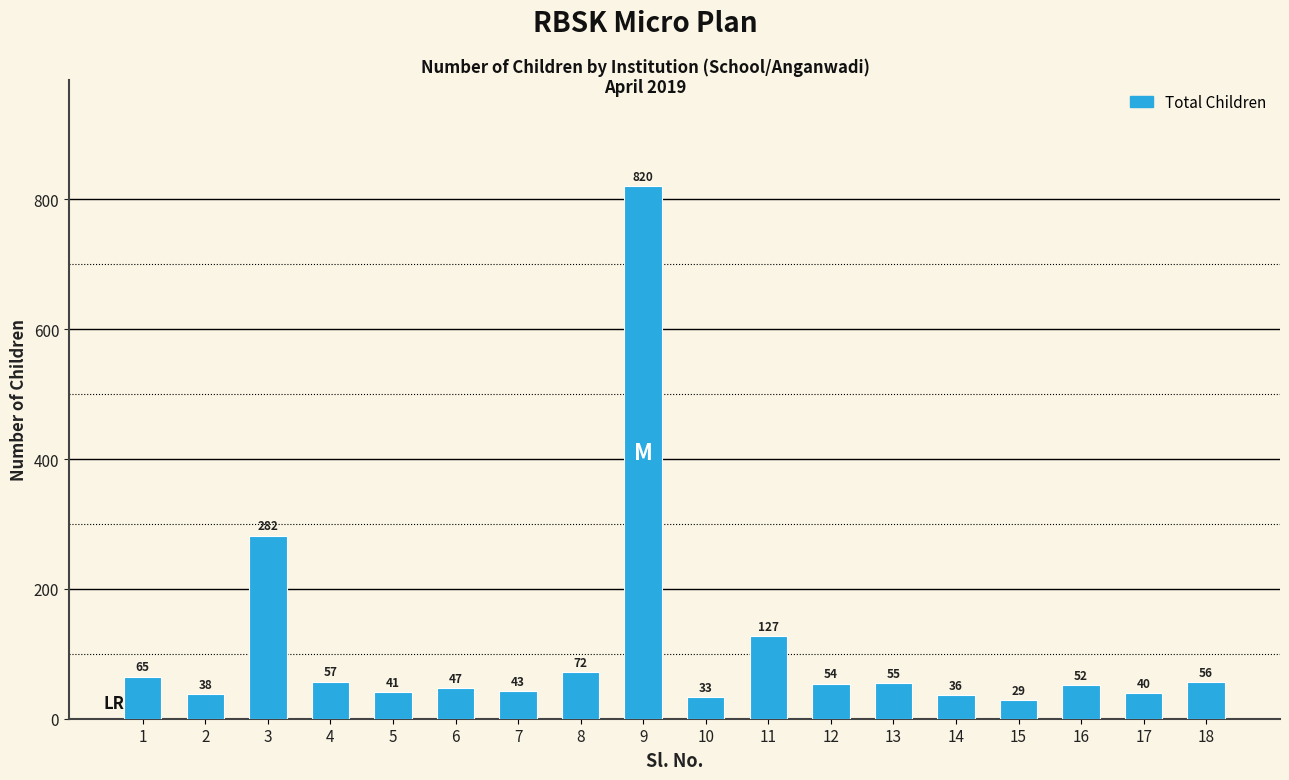

How many distinct data groups are displayed?

1